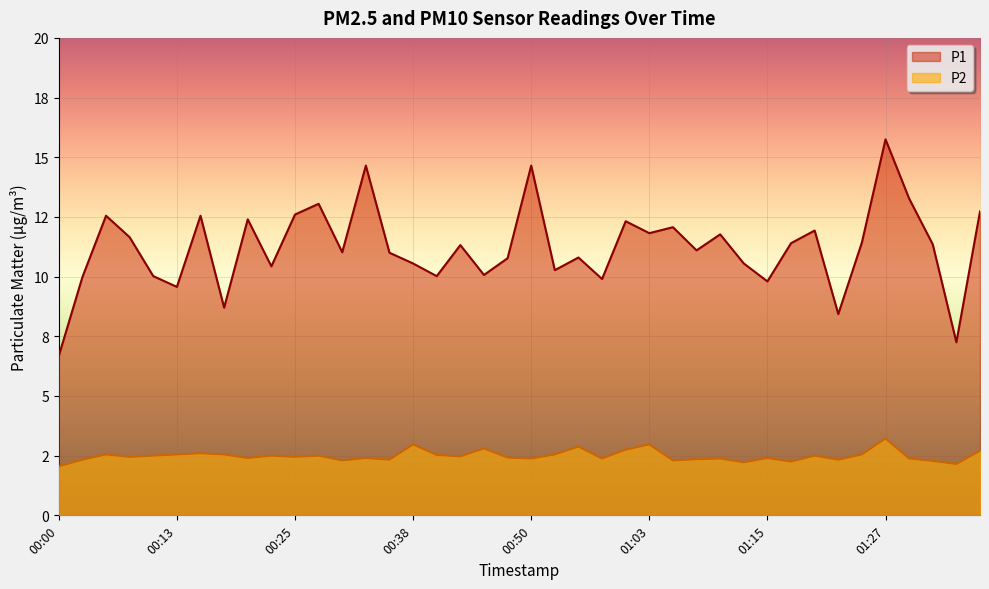

Reading right to left, list all the values displayed in this chart.

P1: 12.7	7.2	11.3	13.3	15.8	11.4	8.4	11.9	11.4	9.8	10.6	11.8	11.1	12.1	11.8	12.3	9.9	10.8	10.3	14.7	10.8	10.1	11.3	10.0	10.6	11.0	14.7	11.0	13.1	12.6	10.4	12.4	8.7	12.6	9.6	10.0	11.7	12.6	10.0	6.7
P2: 2.7	2.1	2.3	2.4	3.2	2.5	2.3	2.5	2.2	2.4	2.2	2.4	2.4	2.3	3.0	2.8	2.4	2.9	2.5	2.4	2.4	2.8	2.5	2.5	3.0	2.3	2.4	2.3	2.5	2.5	2.5	2.4	2.5	2.6	2.5	2.5	2.5	2.5	2.3	2.0